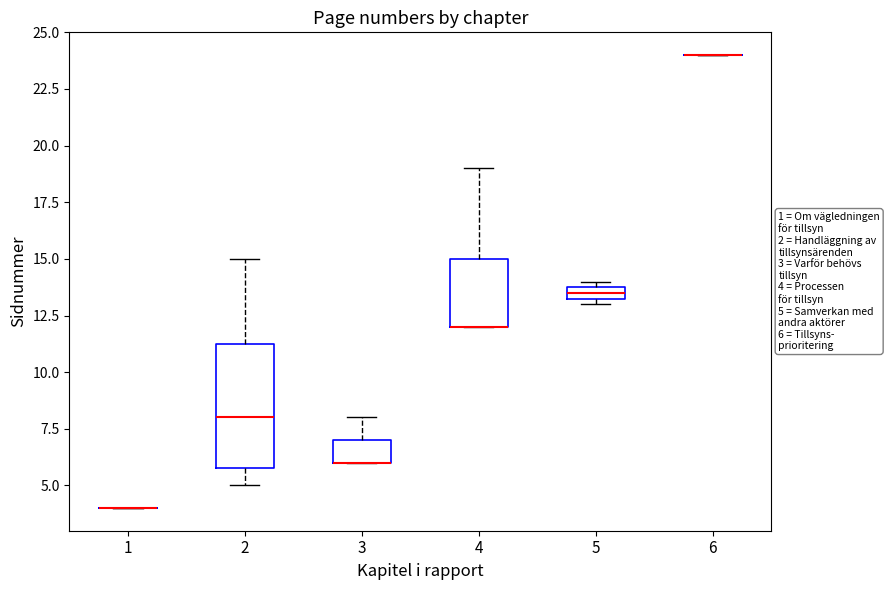

Comparing the boxes themselves (not the whiskers), which one is the tallest?

2